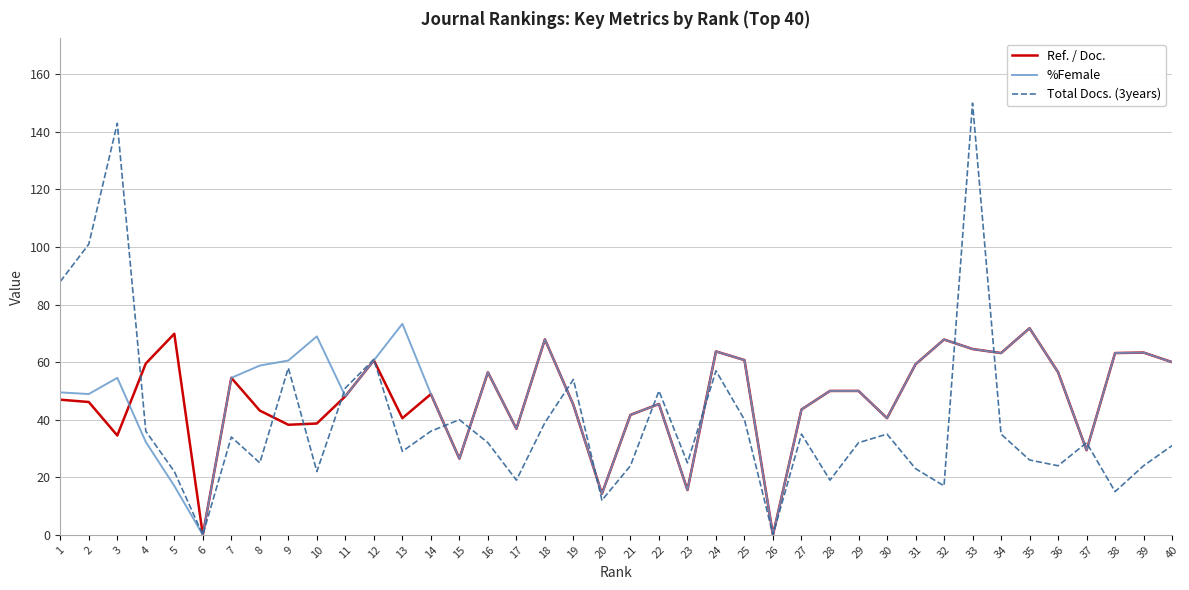

True or false: %Female and Total Docs. (3years) cross at least once.

True